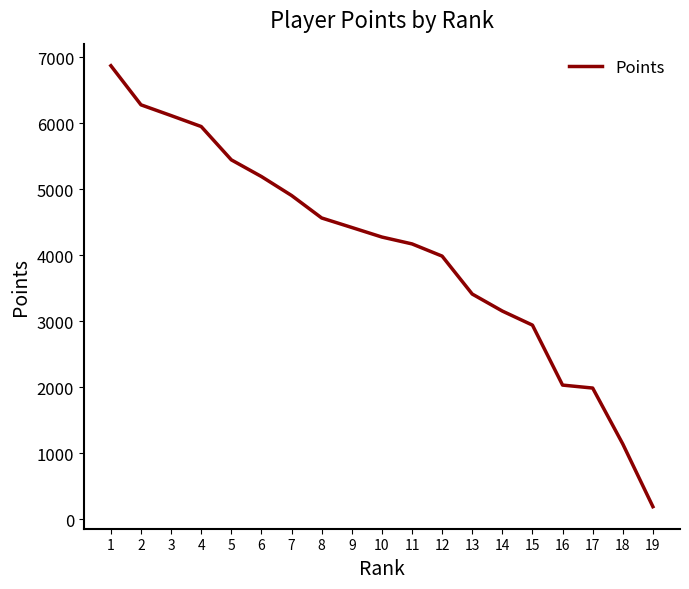

Which label corresponds to the largest value in the chart?

1